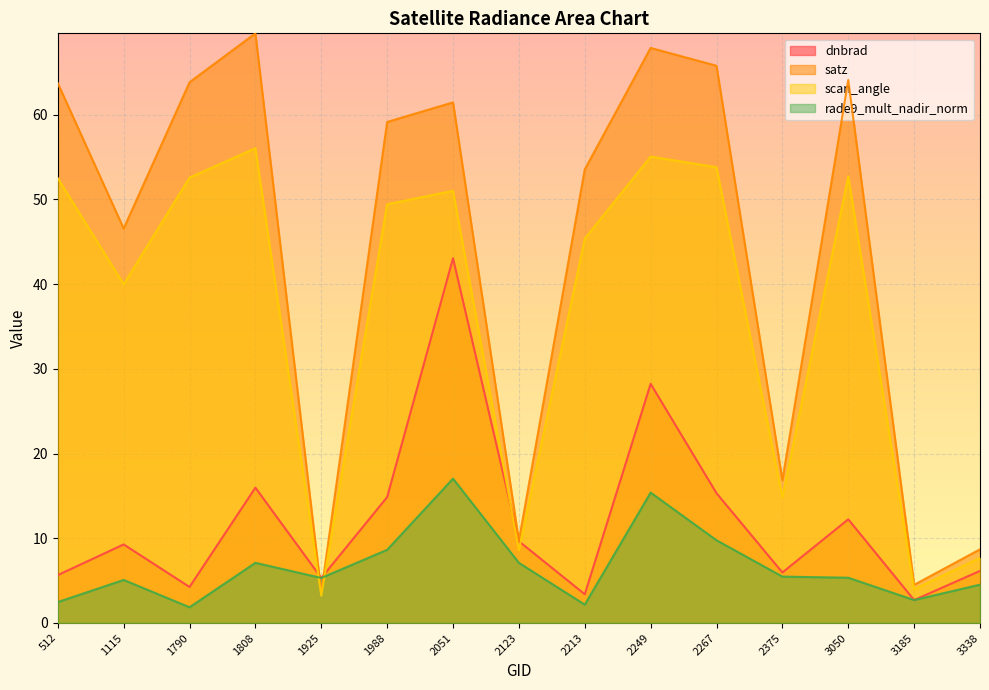

Is the value of dnbrad at 3185 greater than the value of scan_angle at 3338?

No